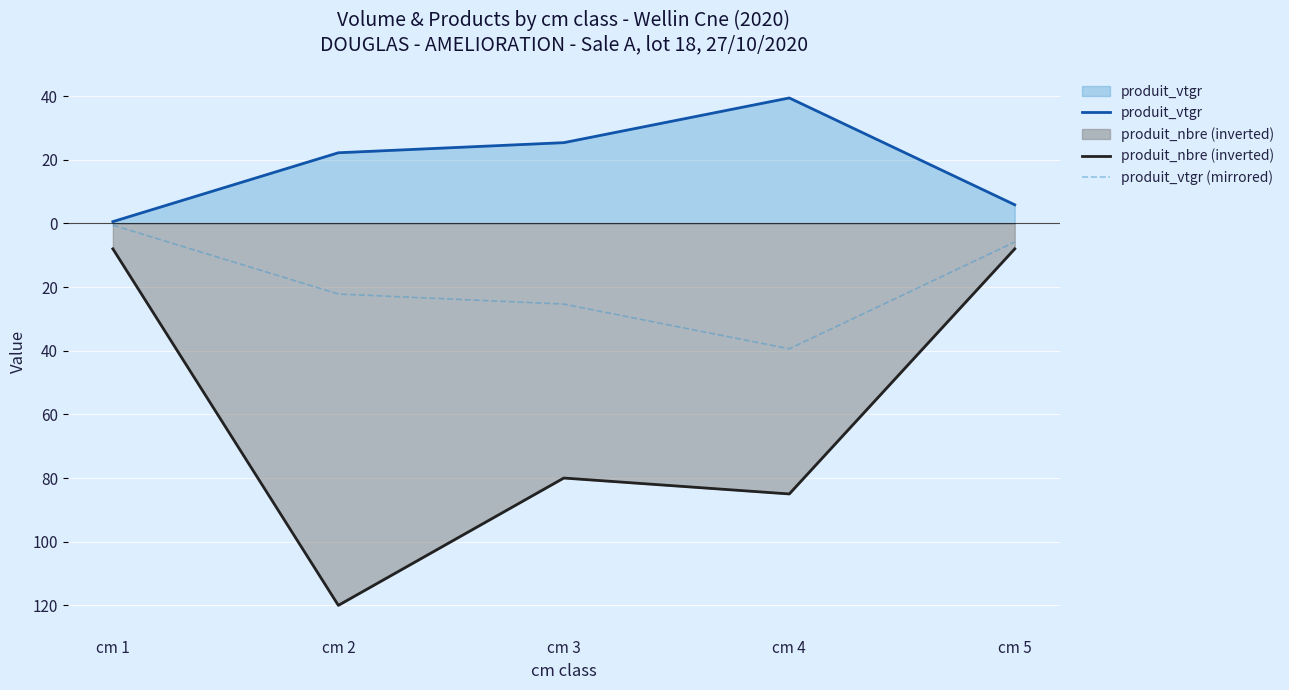

At which category is the sum across all series the highest?

cm 1